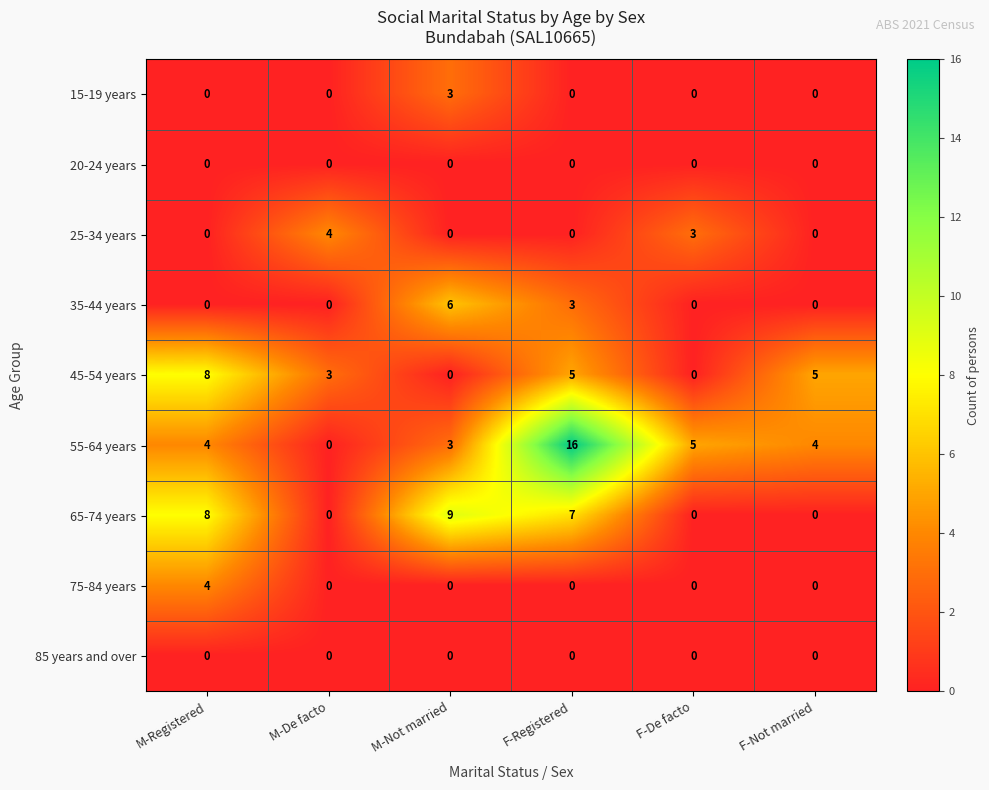

The value of 65-74 years at F-Not married is 3. True or false?

False